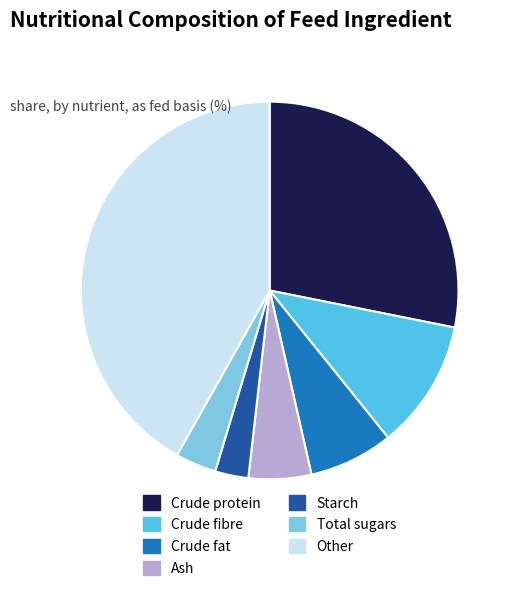

How many segments does this pie chart have?

7